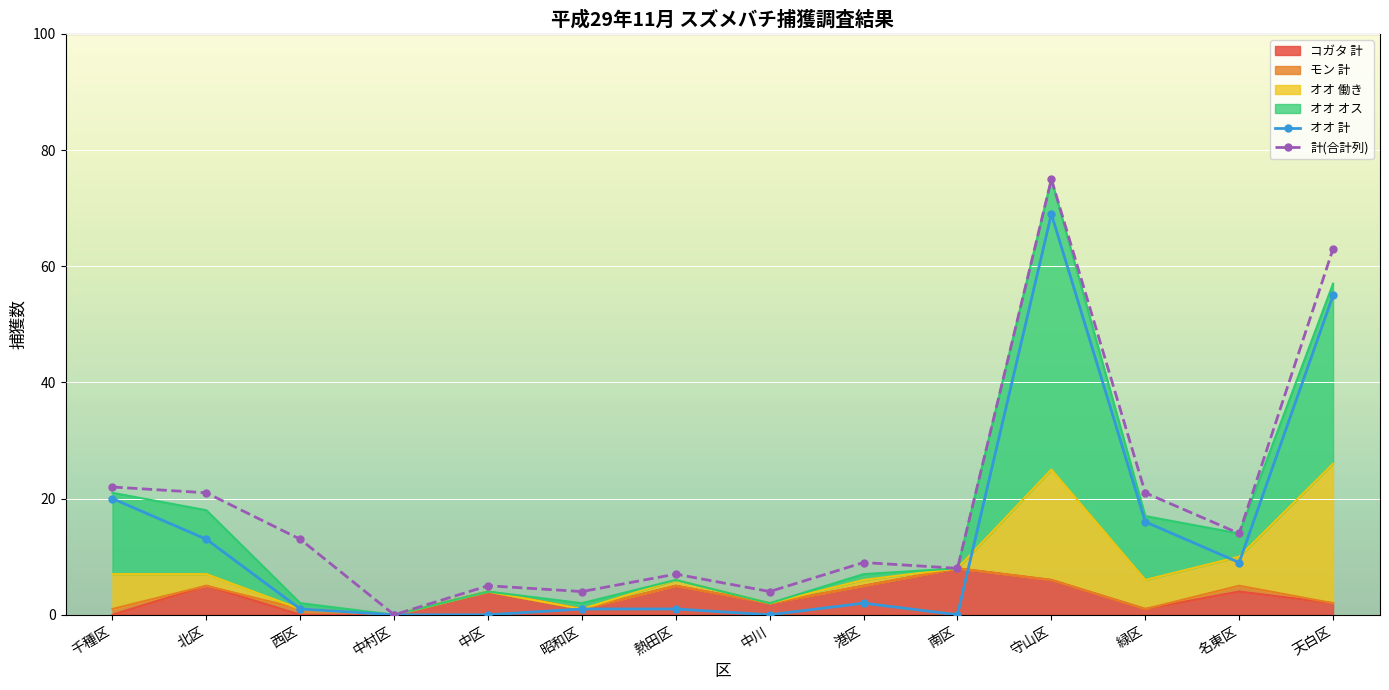

True or false: 計(合計列) and オオ 計 cross at least once.

False